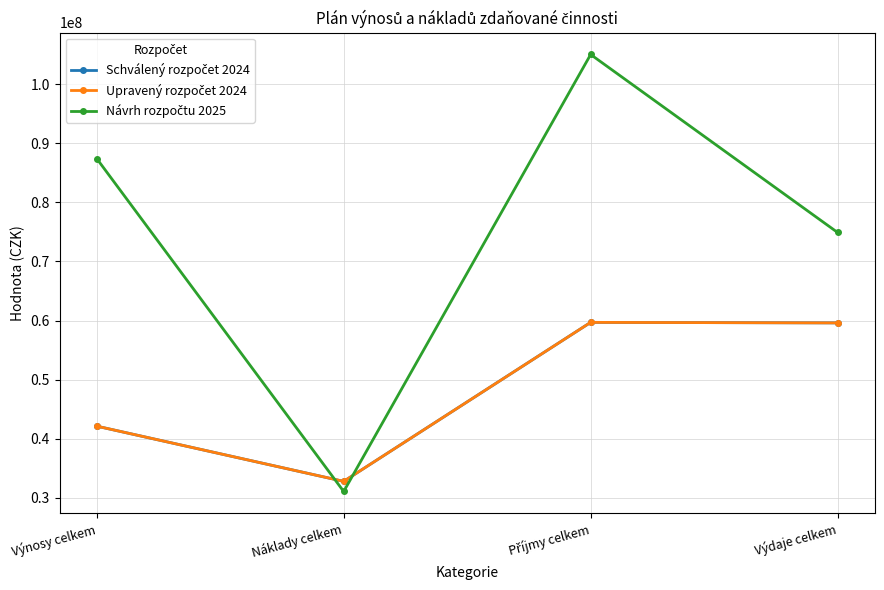

Which series ends up on top after the final intersection of Návrh rozpočtu 2025 and Upravený rozpočet 2024?

Návrh rozpočtu 2025